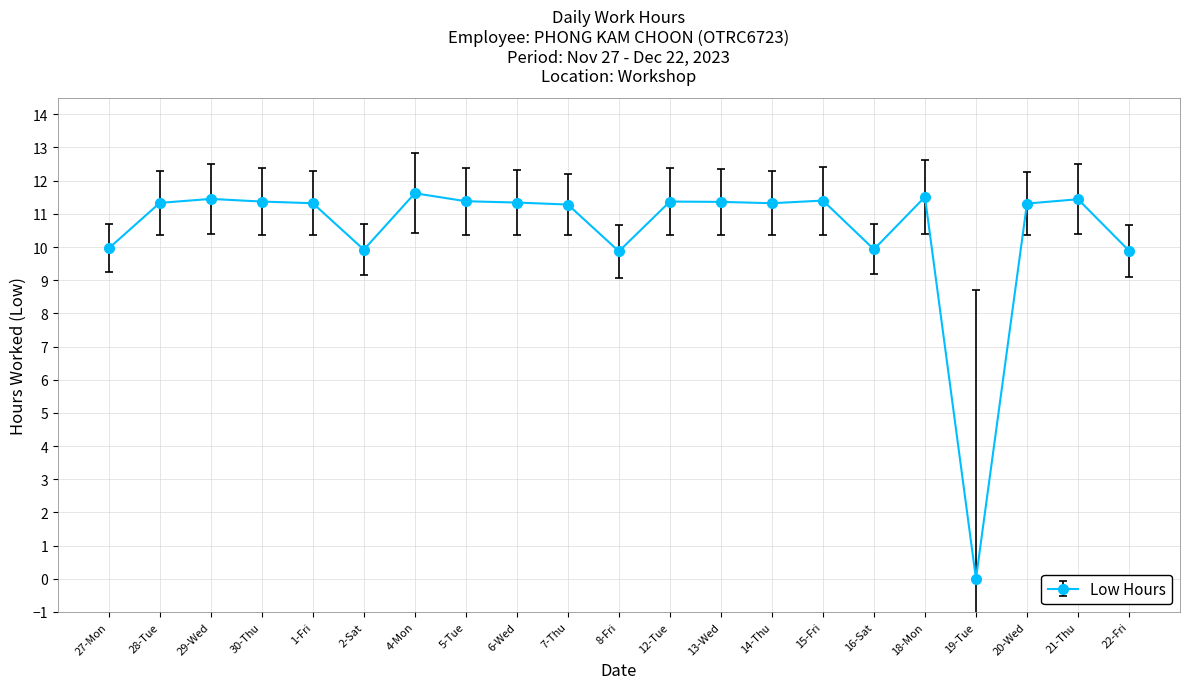

What is the maximum value shown in the chart?

11.6